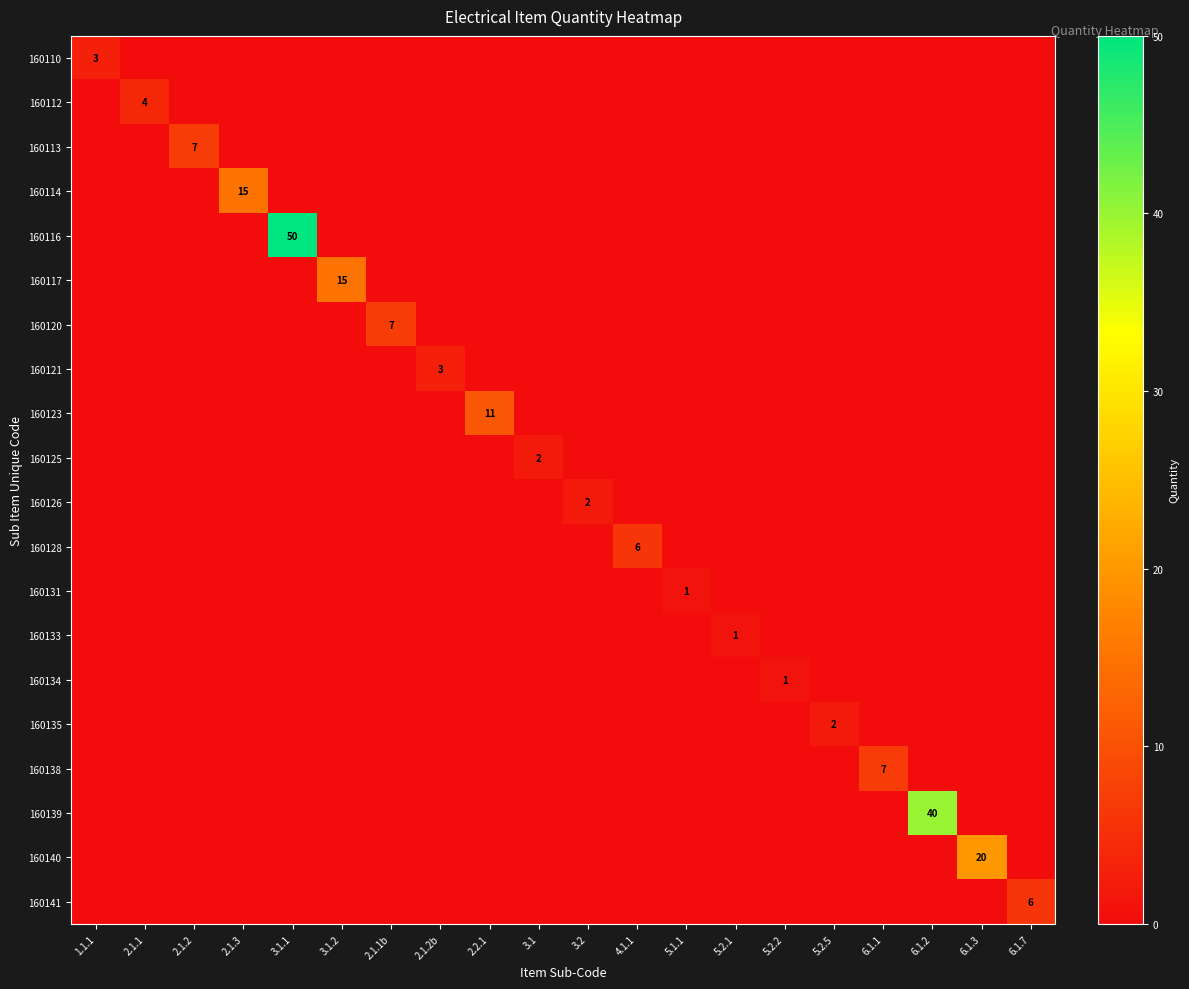

The 160112 series shows 2 at 6.1.3. True or false?

False